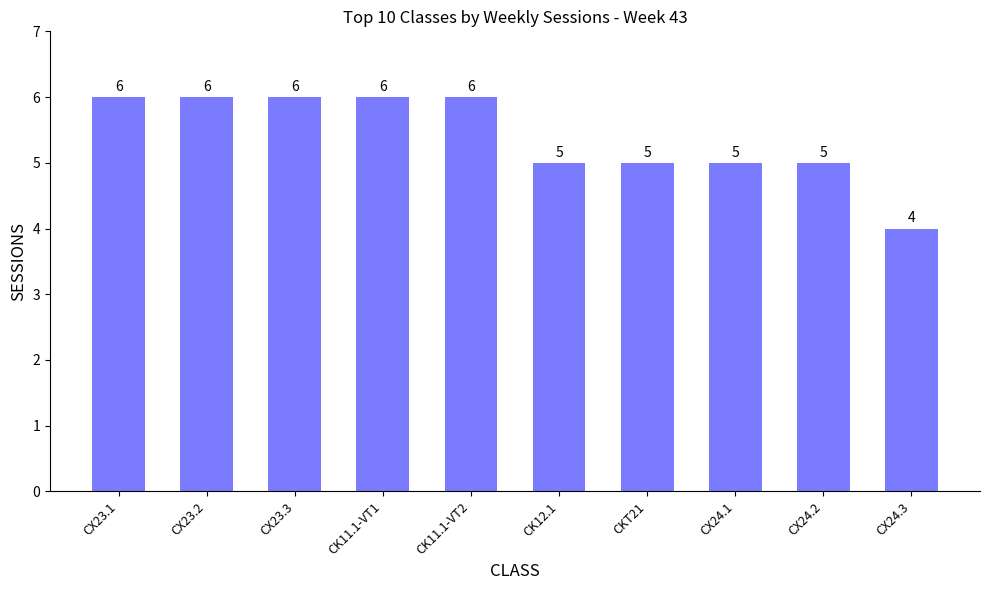

Count the values in the range 5 to 6.

9